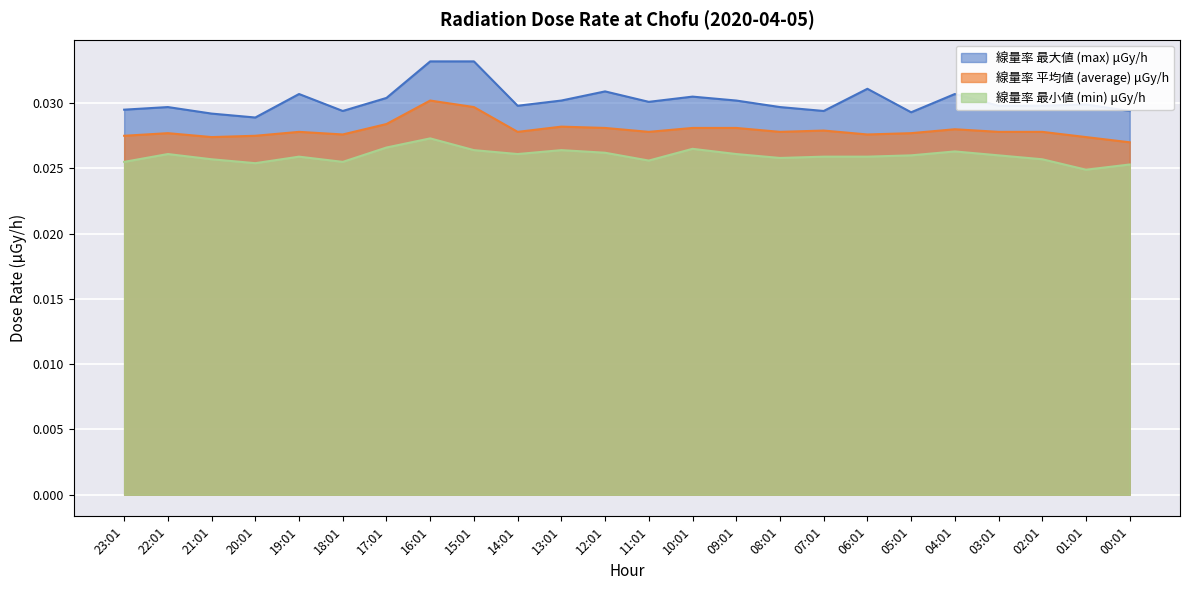

Is it true that min equals 0.0 at 17:01?

True